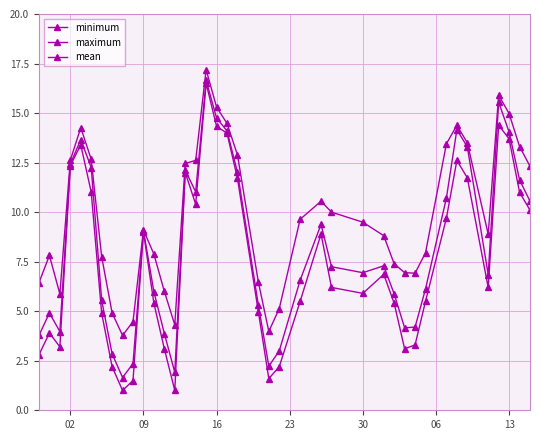

How many data points does each series have?

40